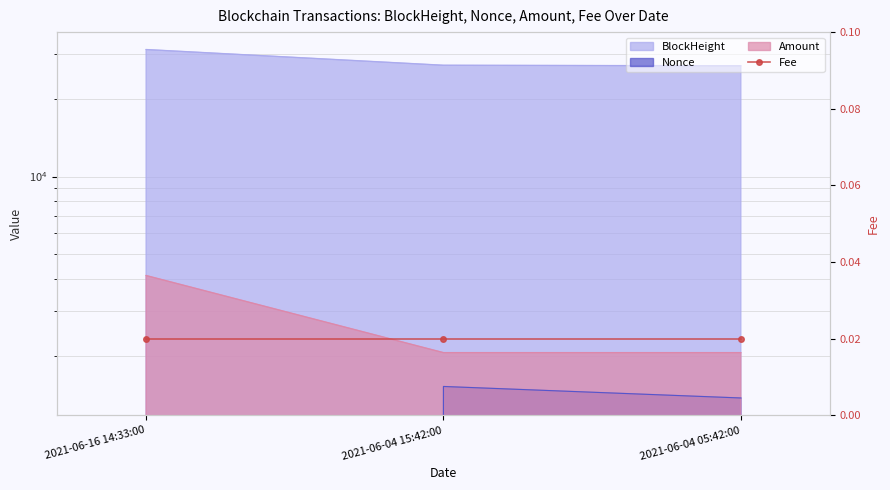

What is the label of the 3rd point from the right?

2021-06-16 14:33:00